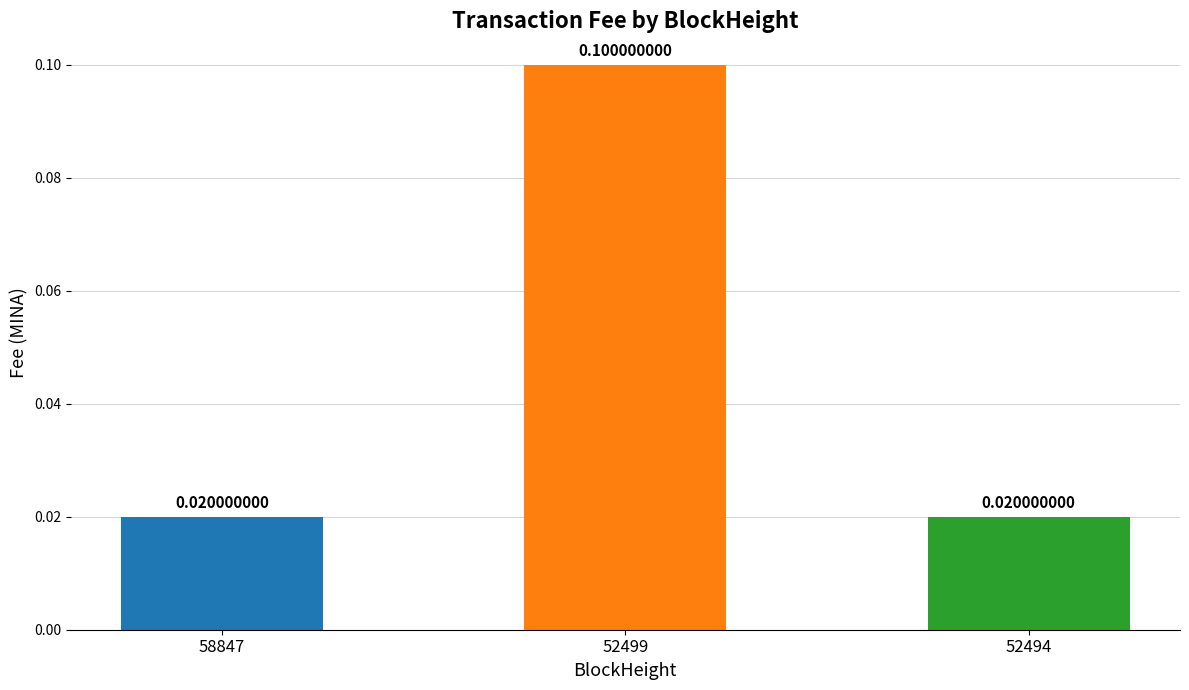

Reading left to right, list all the values displayed in this chart.

58847=0.0	52499=0.1	52494=0.0